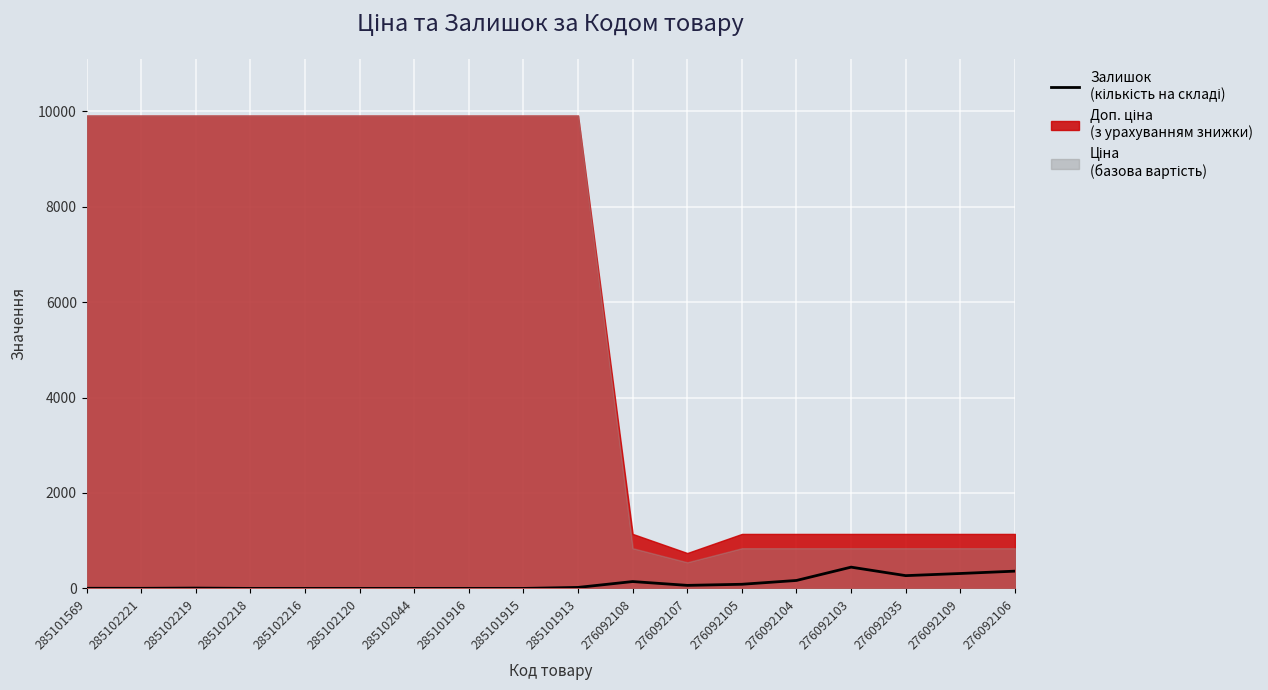

Approximately how many times larger is the value at 276092106 compared to 285101913?

17.2